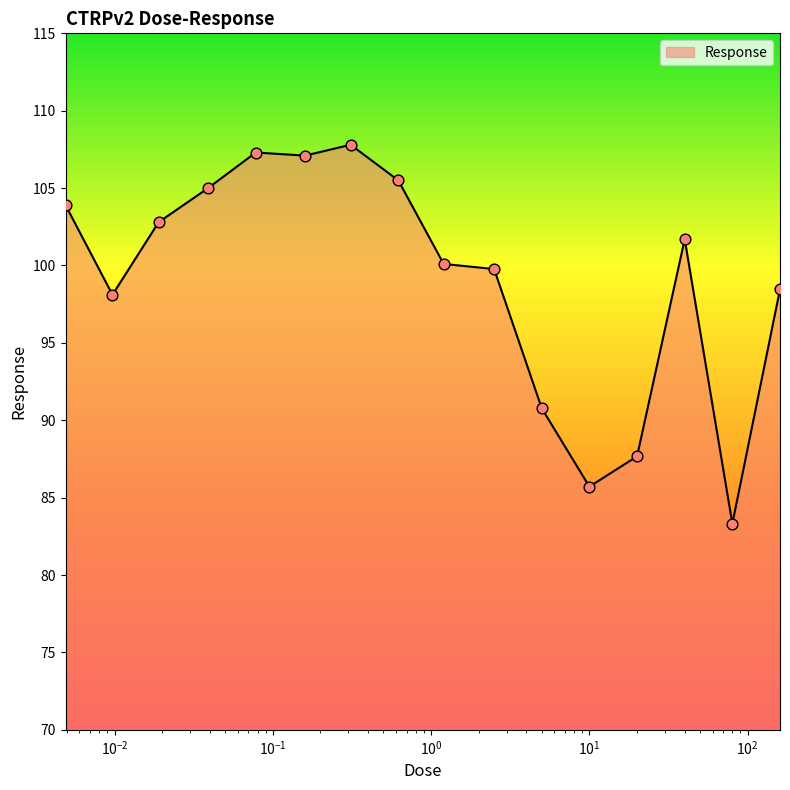

What is the maximum value shown in the chart?

107.8